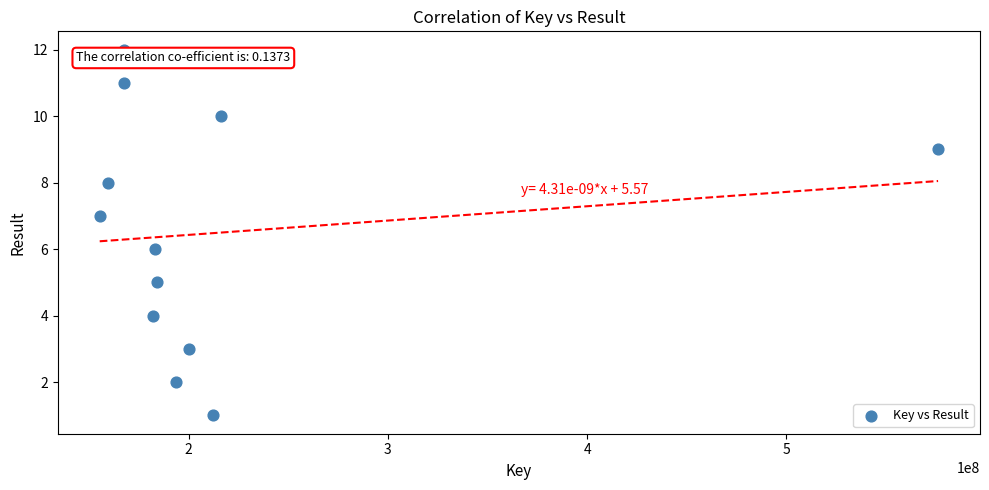

What is the average X value?

216487317